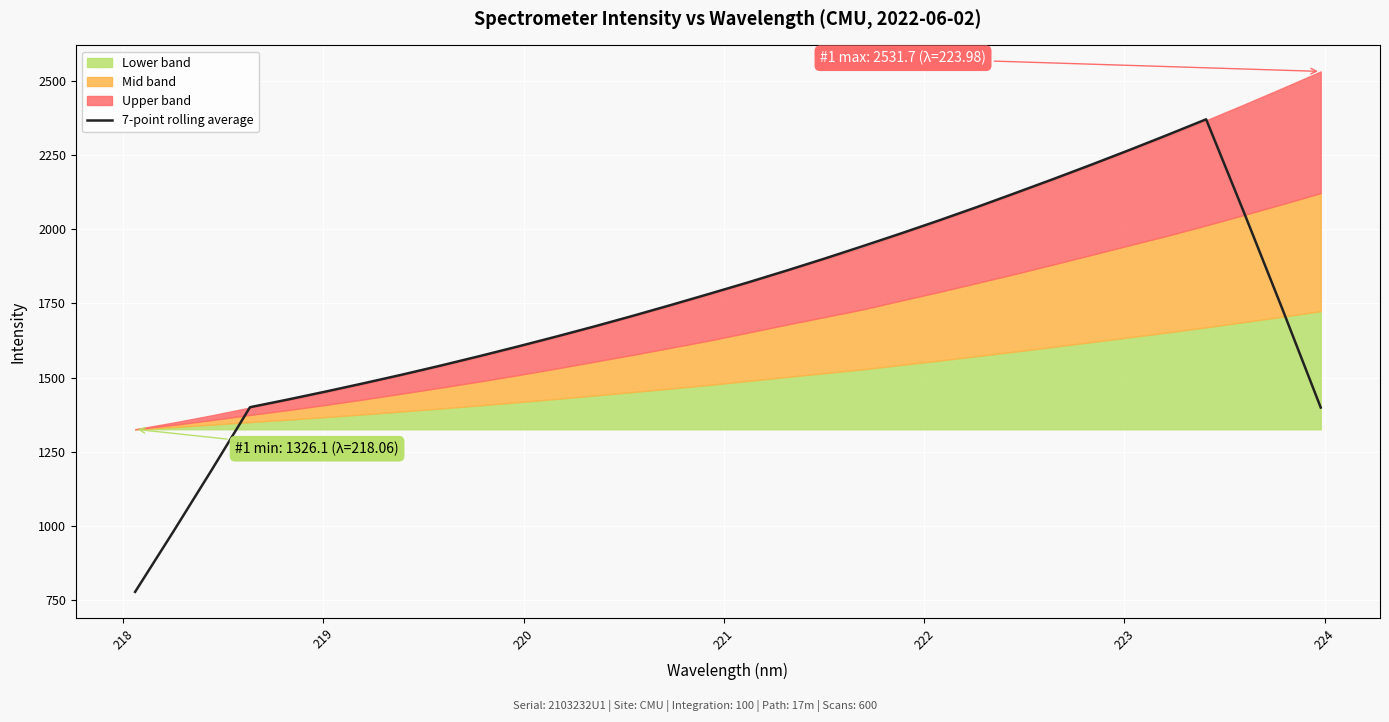

True or false: there are more than 2 points higher than both neighbors.

False